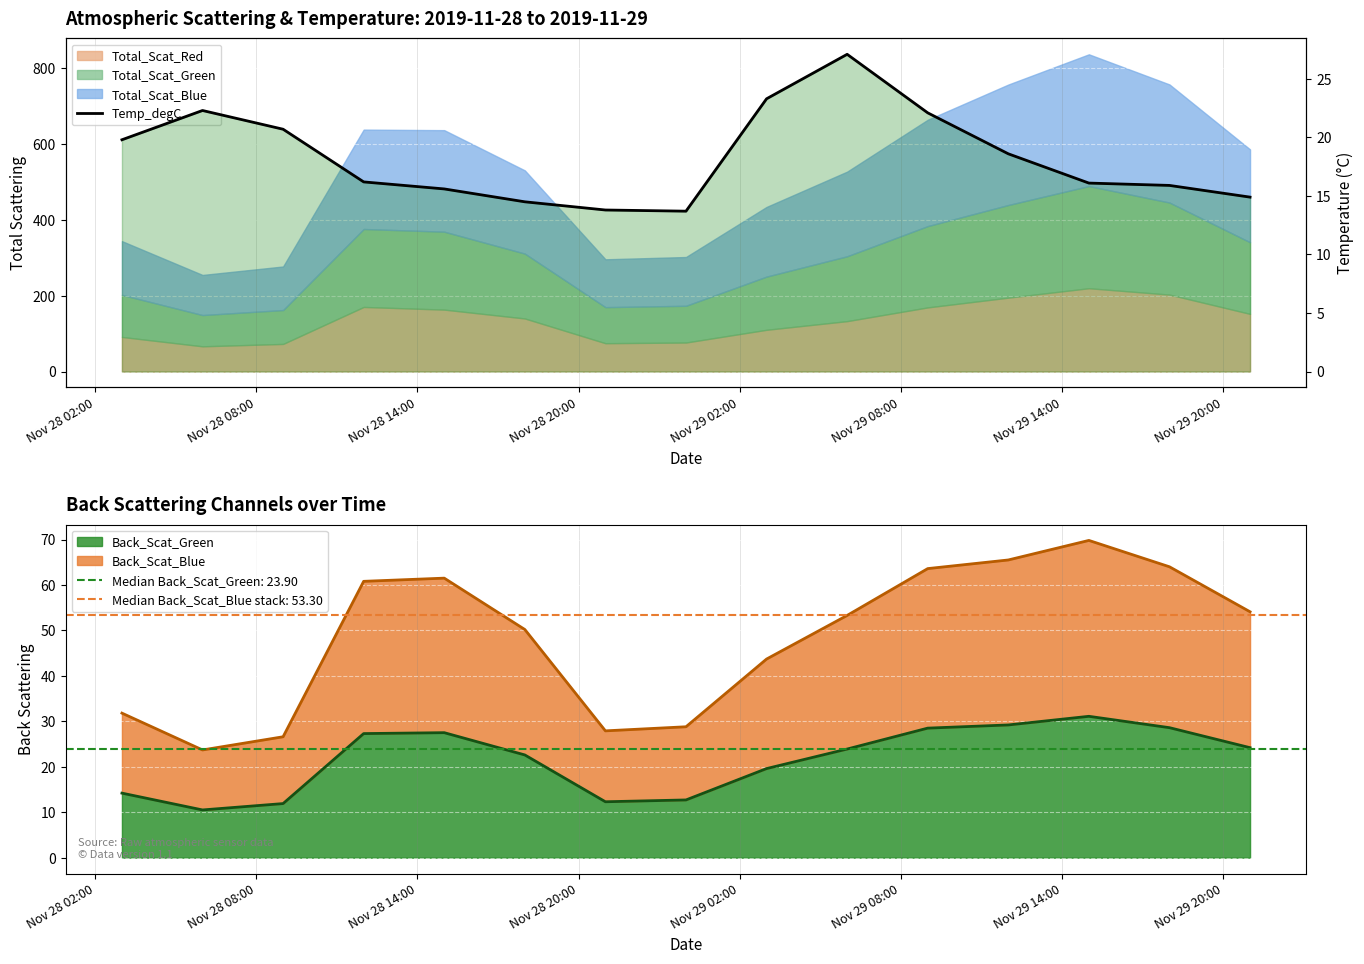

How many values are below 16?

6